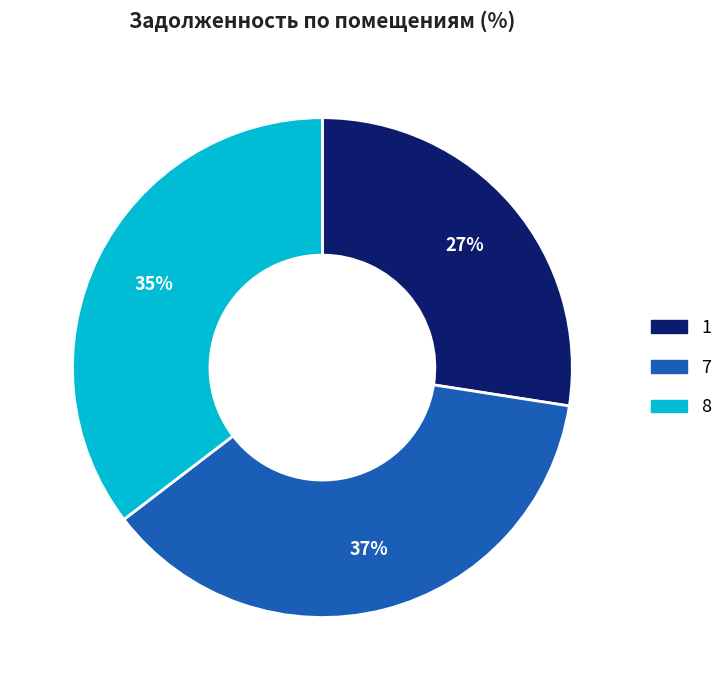

What percentage is the 1 slice, to the nearest percent?

27%